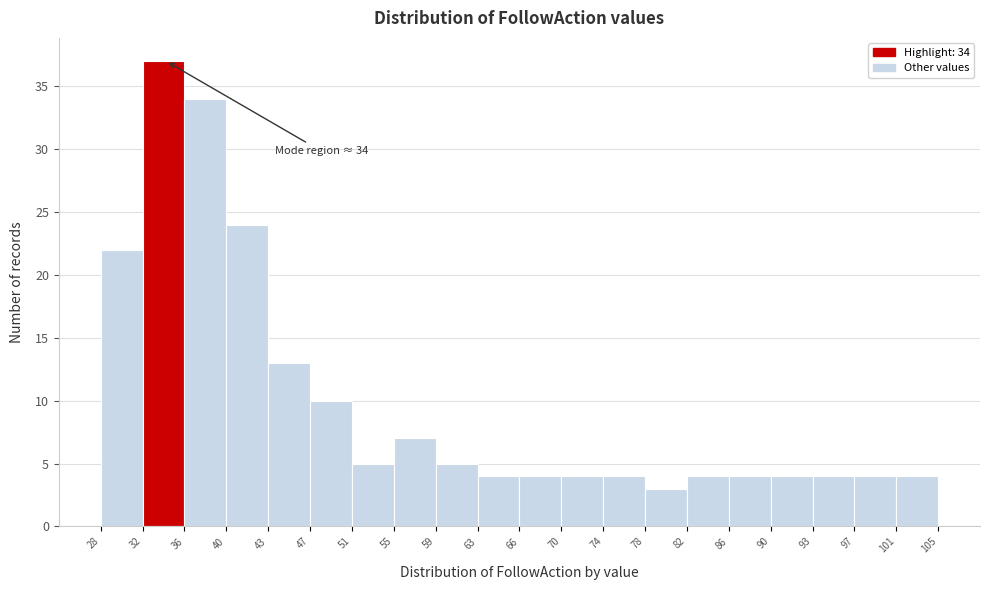

Over which range of the x-axis is the bar tallest?

32 to 36